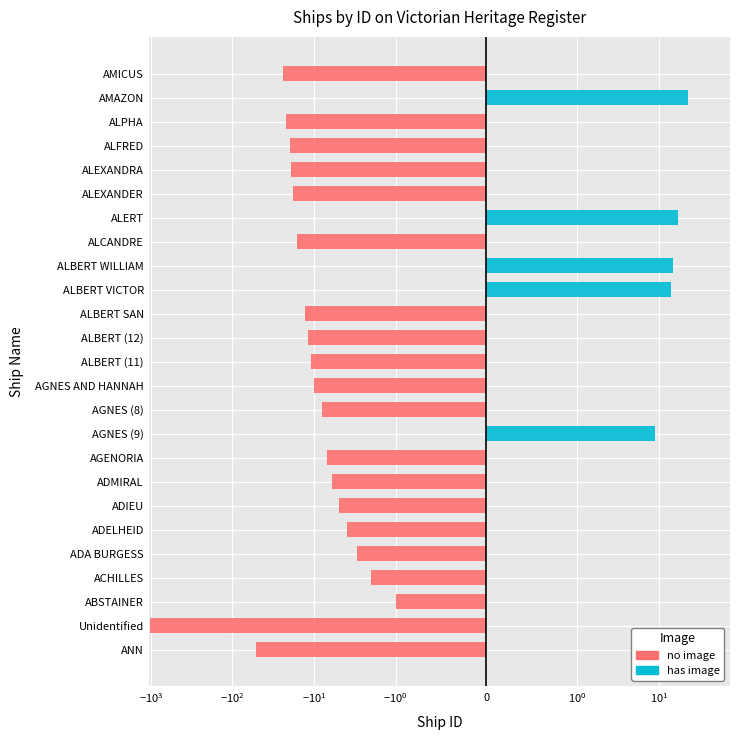

Rank the series by their average value, from highest to lowest.

has image, no image